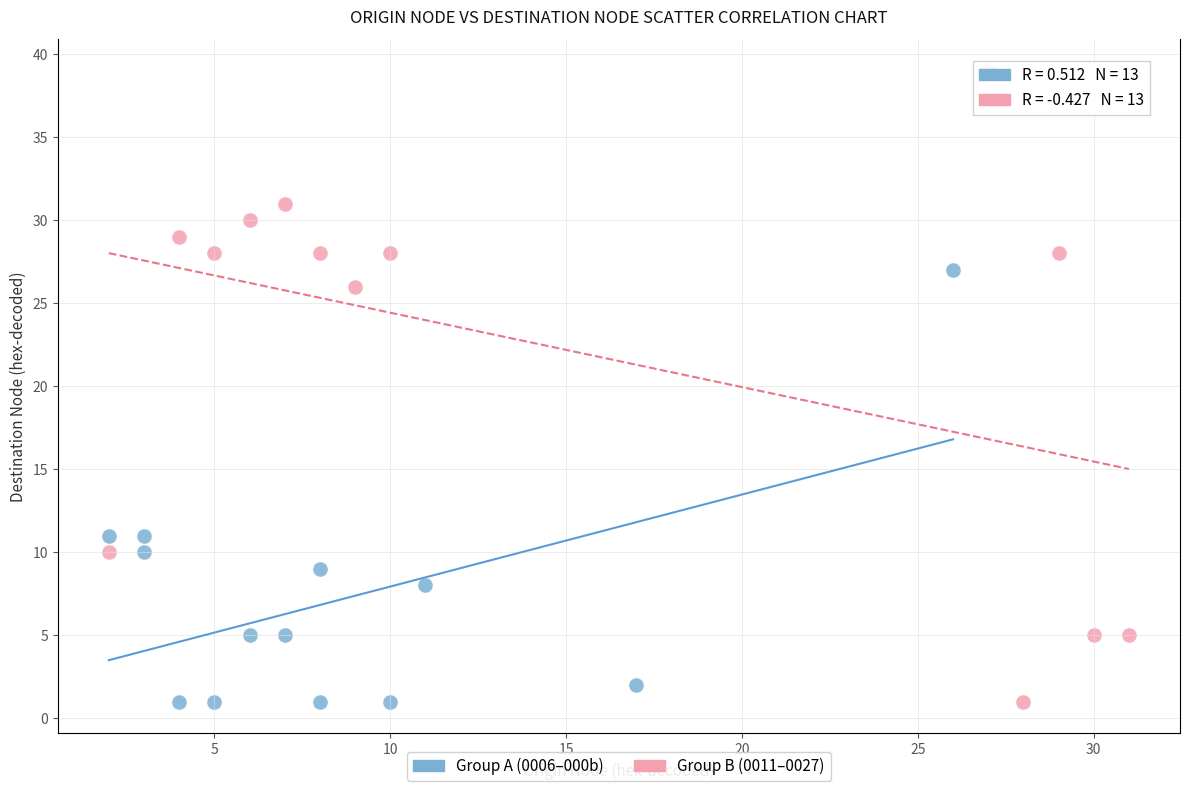

Which series contains the highest Y value?

Group B (0011–0027)